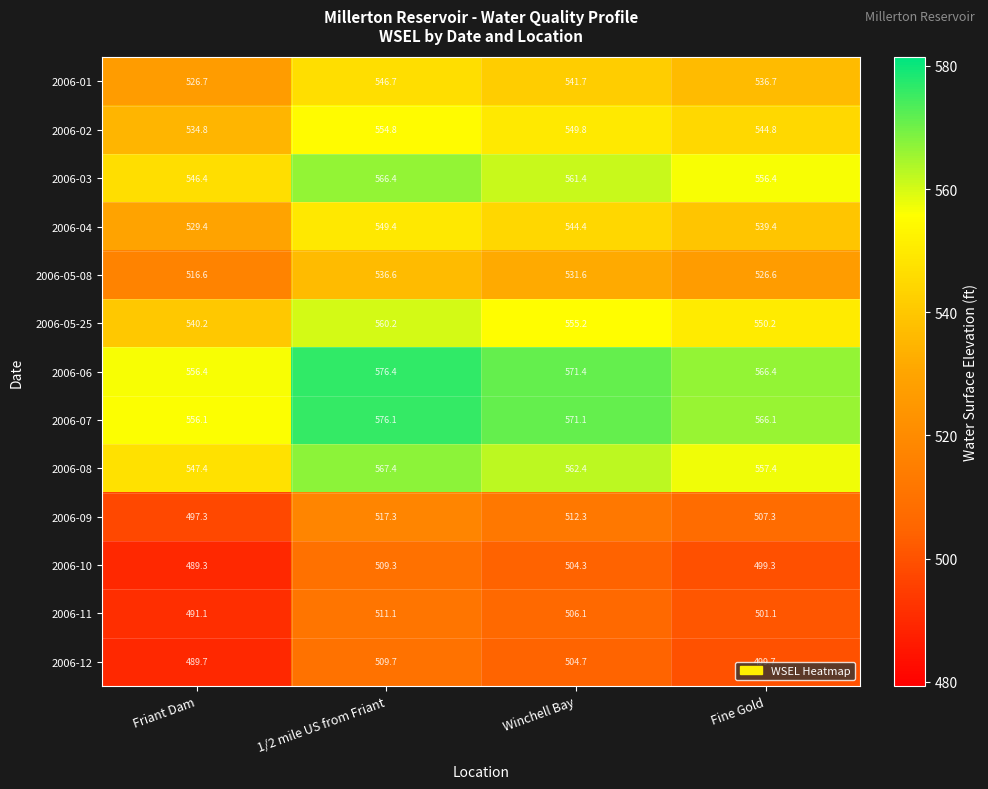

Which series has the largest total across all categories?

2006-06